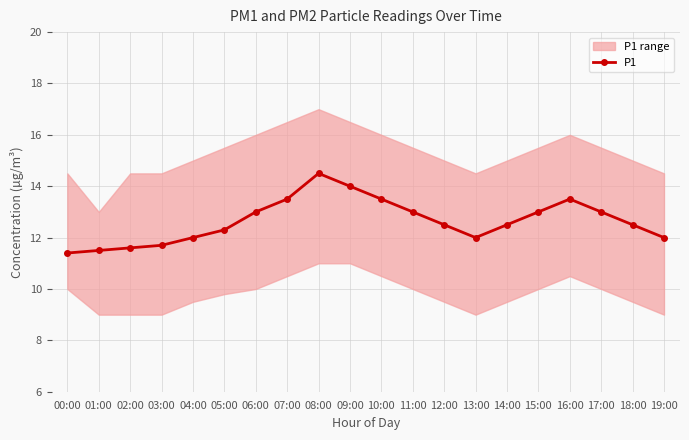

What is the change in value from 16:00 to 18:00?

-1.0